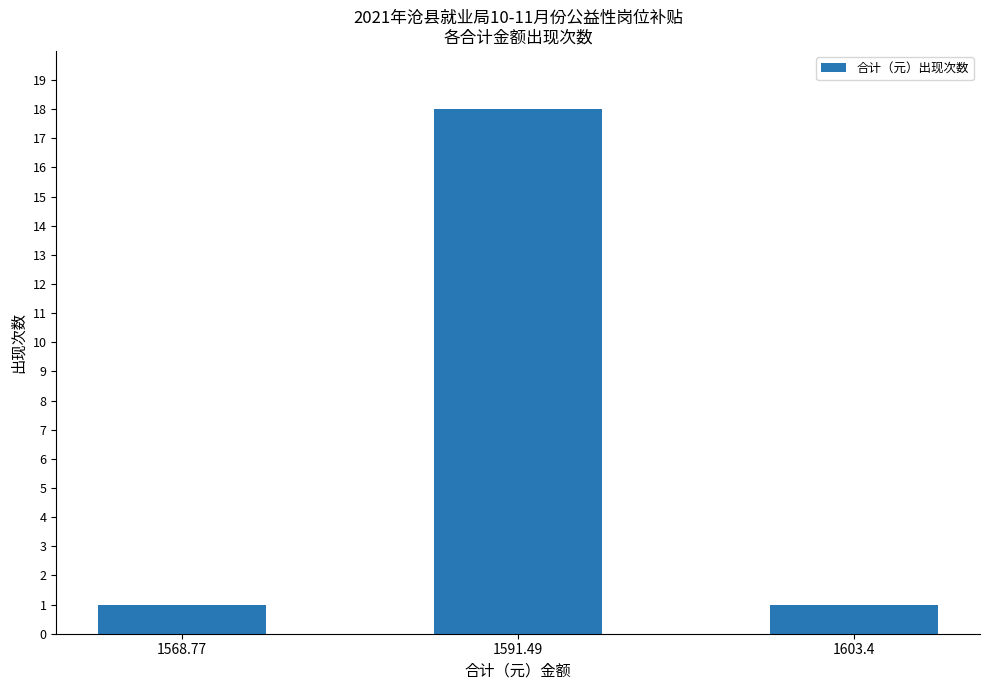

How many categories are shown in the chart?

3